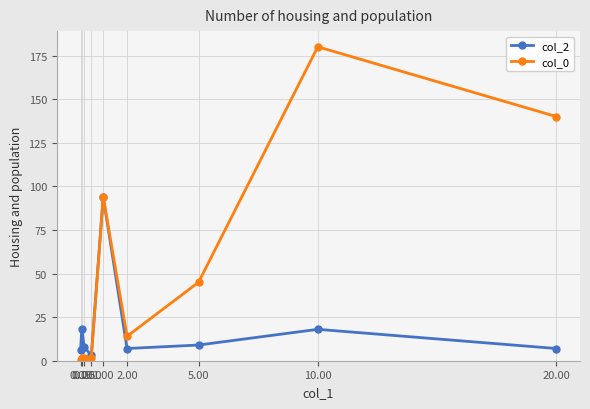

Rank the series by their maximum value, from lowest to highest.

col_2, col_0